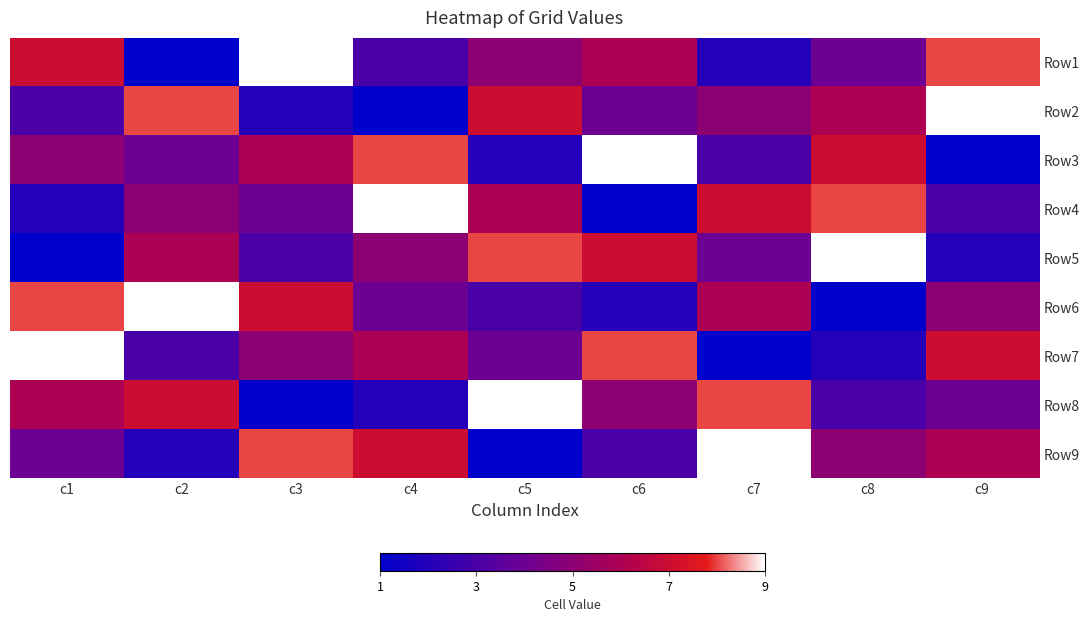

At how many categories does at least one series exceed 4?

9